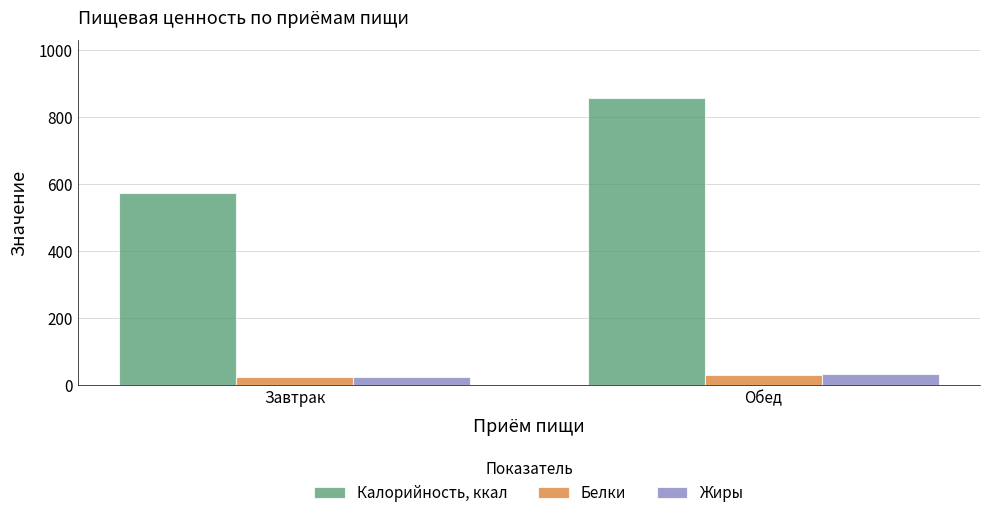

Which series has the widest spread of values?

Калорийность, ккал